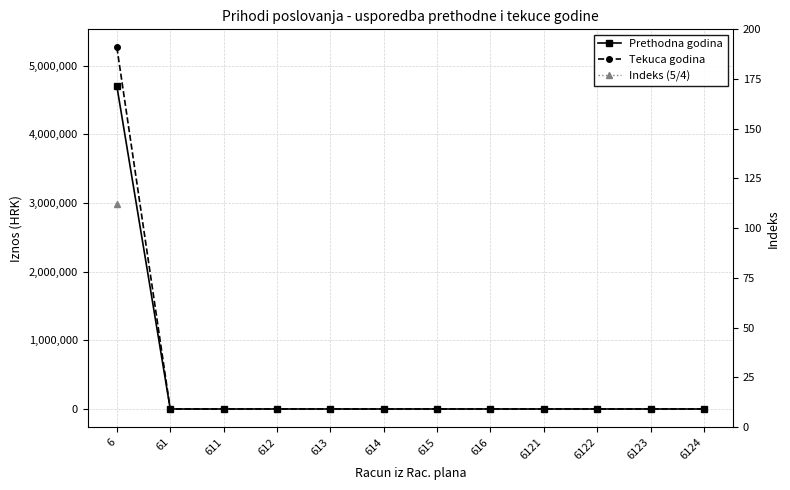

What is the highest value of the Indeks (5/4) series?

112.0